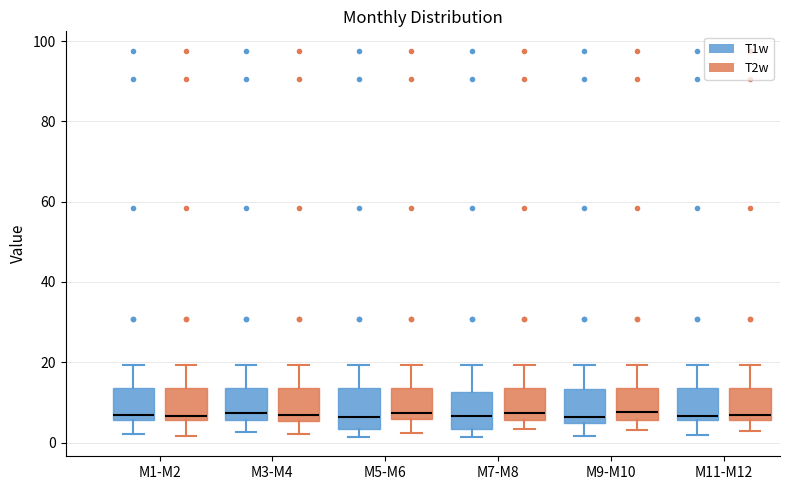

Reading left to right, read every box against the y-axis: the position of its median line, the range the box covers, and the ends of its whiskers. The values are not printed on the chart, so give them approximately, as read against the axis.

M1-M2 (T1w): median 6 (just above the box's lower edge), box 6 to 14, whiskers 2 to 20
M1-M2 (T2w): median 6 (just above the box's lower edge), box 6 to 14, whiskers 2 to 20
M3-M4 (T1w): median 8, box 6 to 14, whiskers 2 to 20
M3-M4 (T2w): median 6 (just above the box's lower edge), box 6 to 14, whiskers 2 to 20
M5-M6 (T1w): median 6, box 4 to 14, whiskers 2 to 20
M5-M6 (T2w): median 8, box 6 to 14, whiskers 2 to 20
M7-M8 (T1w): median 6, box 4 to 12, whiskers 2 to 20
M7-M8 (T2w): median 8, box 6 to 14, whiskers 4 to 20
M9-M10 (T1w): median 6, box 4 to 14, whiskers 2 to 20
M9-M10 (T2w): median 8, box 6 to 14, whiskers 4 to 20
M11-M12 (T1w): median 6 (just above the box's lower edge), box 6 to 14, whiskers 2 to 20
M11-M12 (T2w): median 6 (just above the box's lower edge), box 6 to 14, whiskers 2 to 20